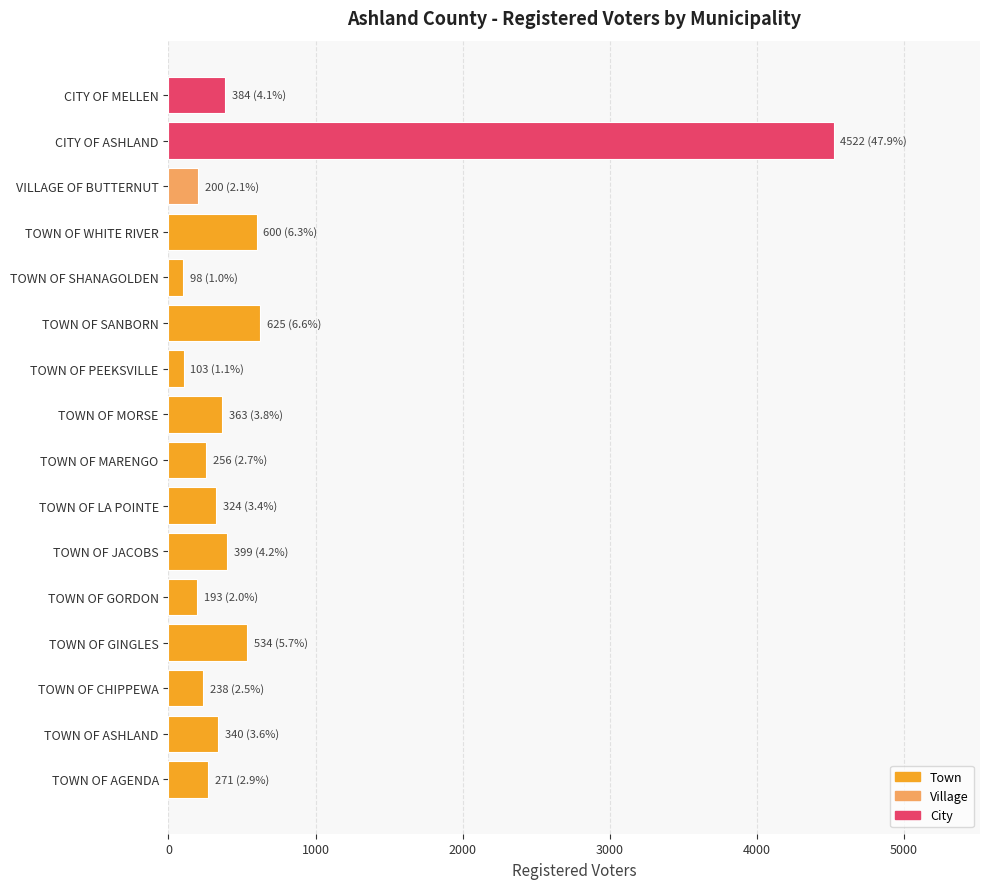

Count the number of categories in the chart.

16